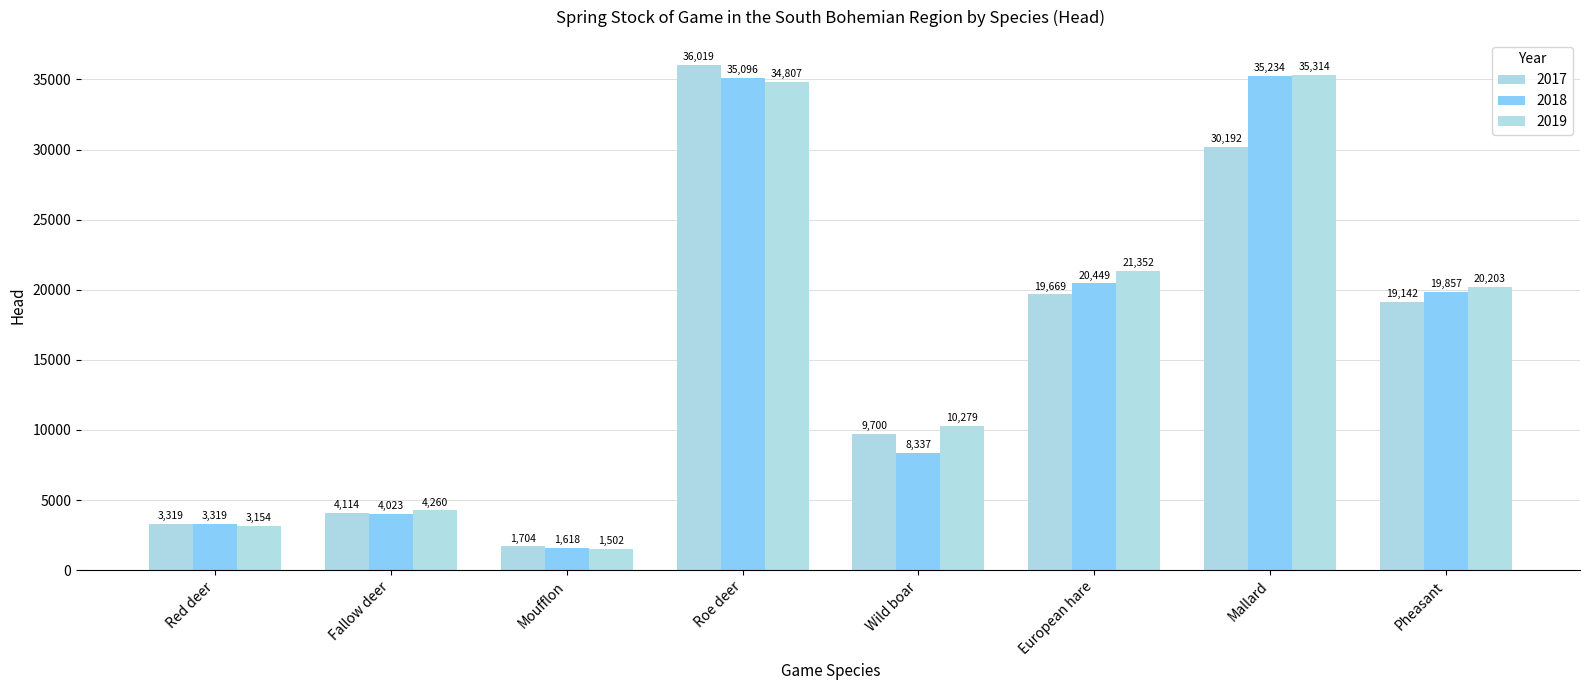

At which category is the sum across all series the highest?

Roe deer